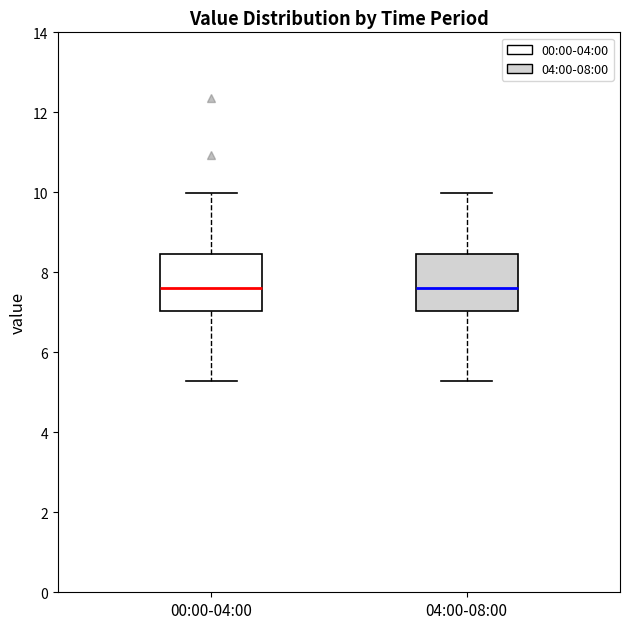

Reading left to right, transcribe this box plot: for each box, give where its median line is, the range the box spans, and where its two whiskers end, as read against the y-axis. The values are not printed on the chart, so give them approximately, as read against the axis.

00:00-04:00: median 7.6, box 7.0 to 8.4, whiskers 5.2 to 10.0
04:00-08:00: median 7.6, box 7.0 to 8.4, whiskers 5.2 to 10.0